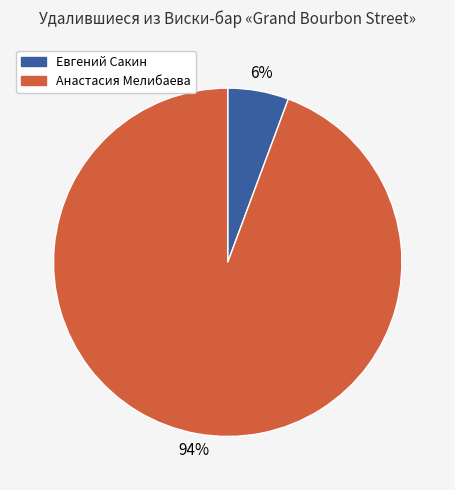

Combined, do Евгений Сакин and Анастасия Мелибаева account for over 50%?

Yes